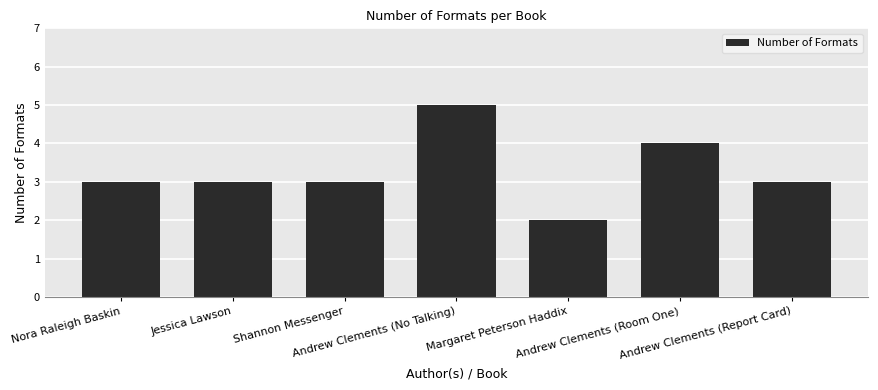

Which label corresponds to the smallest value in the chart?

Margaret Peterson Haddix